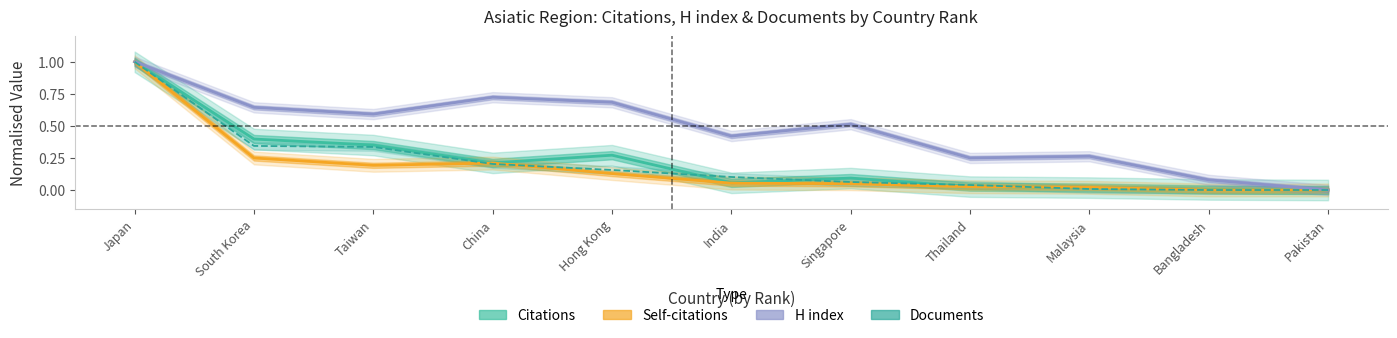

What is the difference between the second highest and second lowest values in the Citations series?

0.4